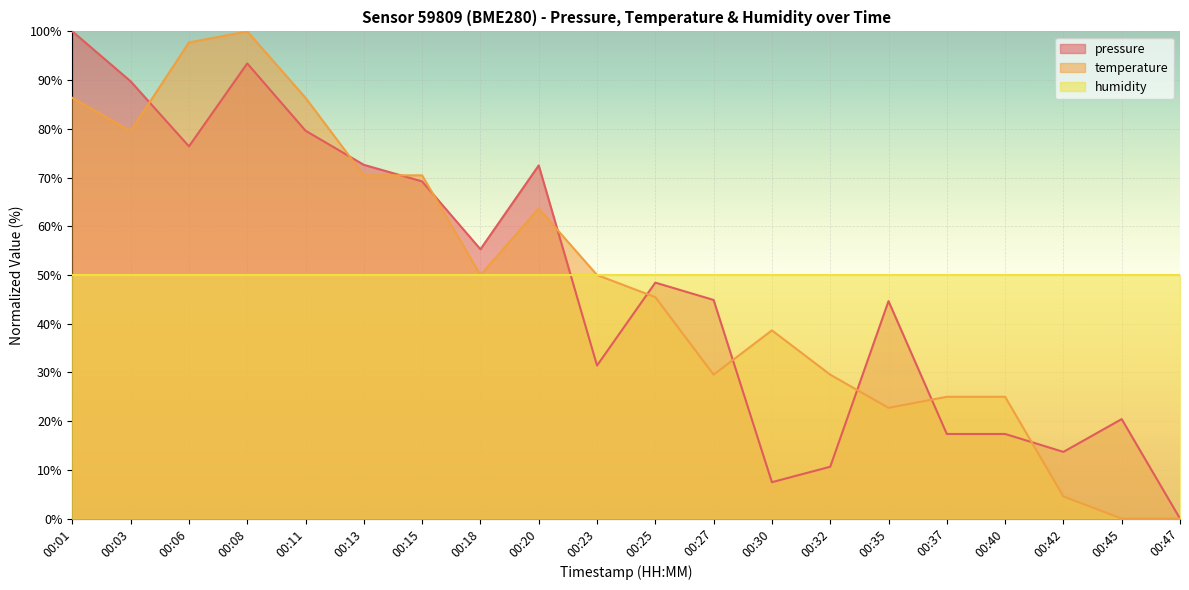

Rank the series at 00:15 from highest to lowest value.

temperature, pressure, humidity